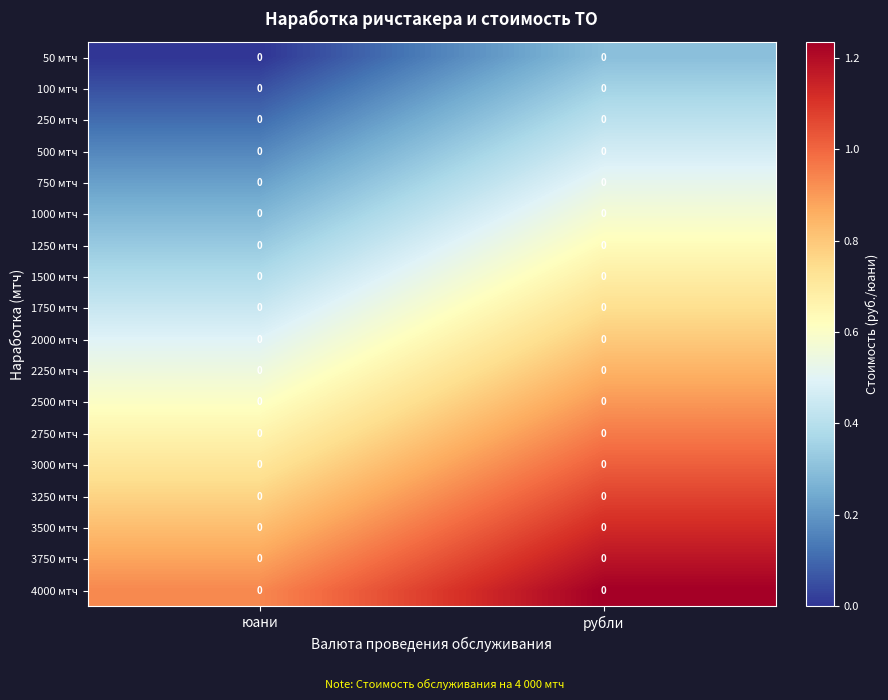

At which label does 3750 мтч first exceed 1?

рубли